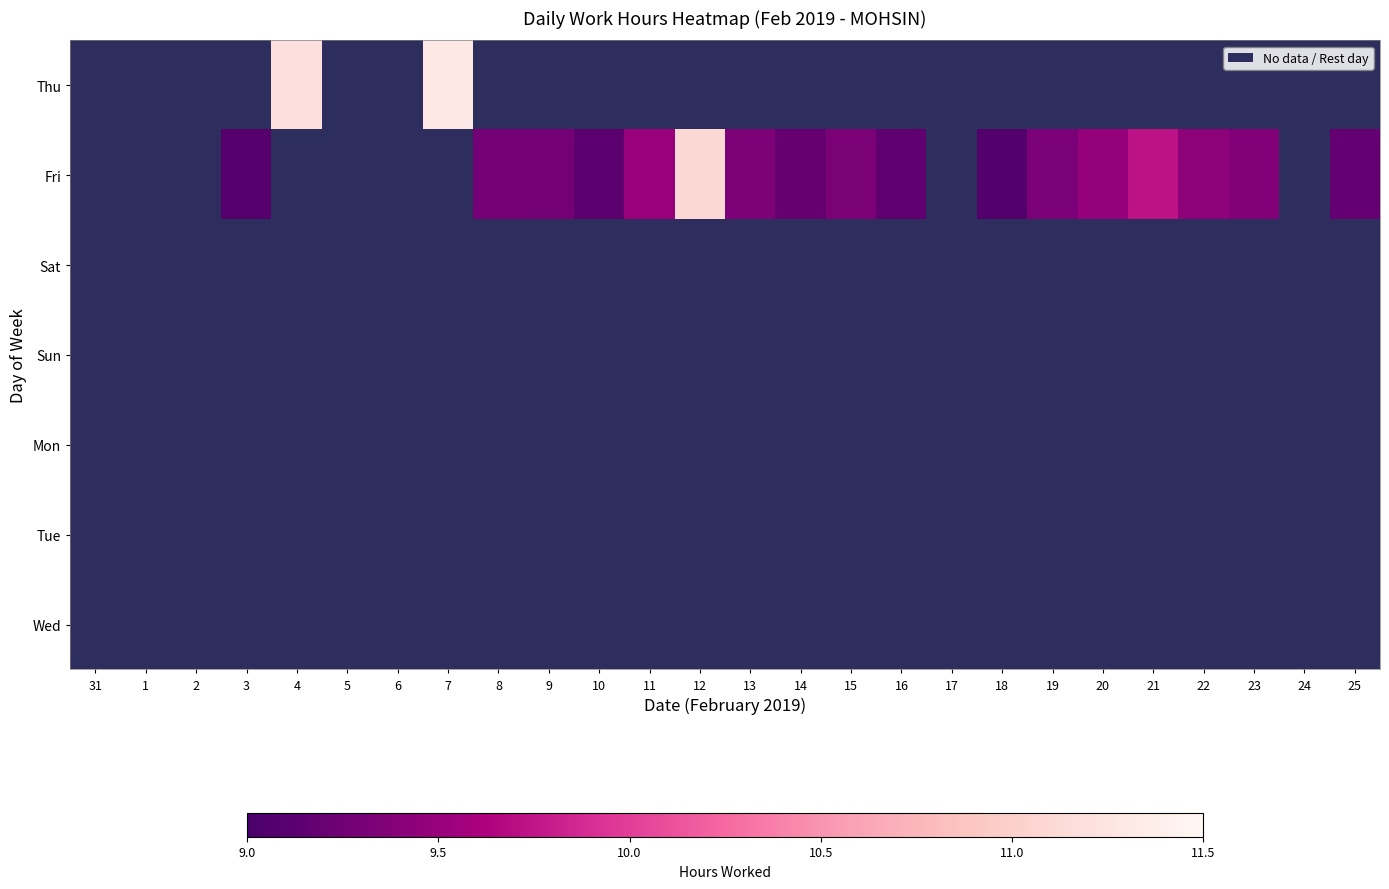

Reading left to right, list all the values displayed in this chart.

Thu: 31=0.0	1=0.0	2=0.0	3=0.0	4=11.2	5=0.0	6=0.0	7=11.3	8=0.0	9=0.0	10=0.0	11=0.0	12=0.0	13=0.0	14=0.0	15=0.0	16=0.0	17=0.0	18=0.0	19=0.0	20=0.0	21=0.0	22=0.0	23=0.0	24=0.0	25=0.0
Fri: 31=0.0	1=0.0	2=0.0	3=9.1	4=0.0	5=0.0	6=0.0	7=0.0	8=9.3	9=9.3	10=9.1	11=9.5	12=11.1	13=9.3	14=9.2	15=9.3	16=9.2	17=0.0	18=9.1	19=9.3	20=9.5	21=9.7	22=9.4	23=9.4	24=0.0	25=9.2
Sat: 31=0.0	1=0.0	2=0.0	3=0.0	4=0.0	5=0.0	6=0.0	7=0.0	8=0.0	9=0.0	10=0.0	11=0.0	12=0.0	13=0.0	14=0.0	15=0.0	16=0.0	17=0.0	18=0.0	19=0.0	20=0.0	21=0.0	22=0.0	23=0.0	24=0.0	25=0.0
Sun: 31=0.0	1=0.0	2=0.0	3=0.0	4=0.0	5=0.0	6=0.0	7=0.0	8=0.0	9=0.0	10=0.0	11=0.0	12=0.0	13=0.0	14=0.0	15=0.0	16=0.0	17=0.0	18=0.0	19=0.0	20=0.0	21=0.0	22=0.0	23=0.0	24=0.0	25=0.0
Mon: 31=0.0	1=0.0	2=0.0	3=0.0	4=0.0	5=0.0	6=0.0	7=0.0	8=0.0	9=0.0	10=0.0	11=0.0	12=0.0	13=0.0	14=0.0	15=0.0	16=0.0	17=0.0	18=0.0	19=0.0	20=0.0	21=0.0	22=0.0	23=0.0	24=0.0	25=0.0
Tue: 31=0.0	1=0.0	2=0.0	3=0.0	4=0.0	5=0.0	6=0.0	7=0.0	8=0.0	9=0.0	10=0.0	11=0.0	12=0.0	13=0.0	14=0.0	15=0.0	16=0.0	17=0.0	18=0.0	19=0.0	20=0.0	21=0.0	22=0.0	23=0.0	24=0.0	25=0.0
Wed: 31=0.0	1=0.0	2=0.0	3=0.0	4=0.0	5=0.0	6=0.0	7=0.0	8=0.0	9=0.0	10=0.0	11=0.0	12=0.0	13=0.0	14=0.0	15=0.0	16=0.0	17=0.0	18=0.0	19=0.0	20=0.0	21=0.0	22=0.0	23=0.0	24=0.0	25=0.0